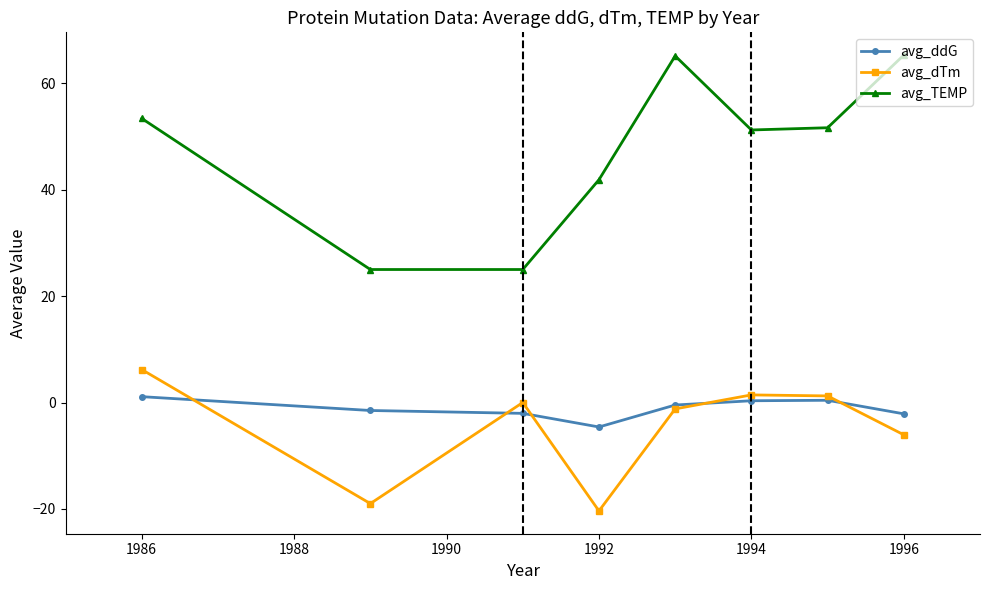

True or false: avg_TEMP and avg_ddG intersect in this chart.

False